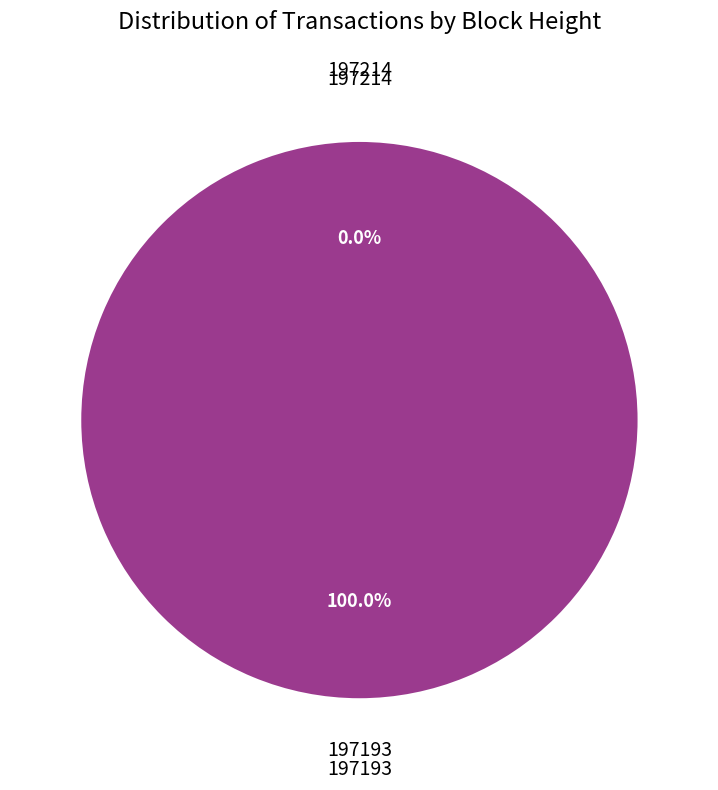

True or false: 197214 accounts for 0% of the total.

True